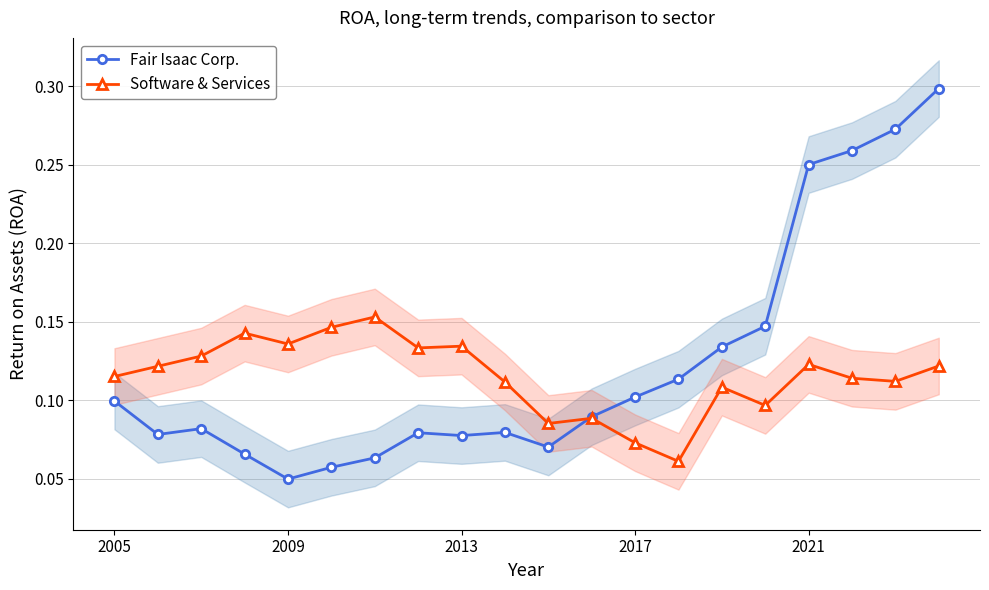

At which category is the sum across all series the highest?

19